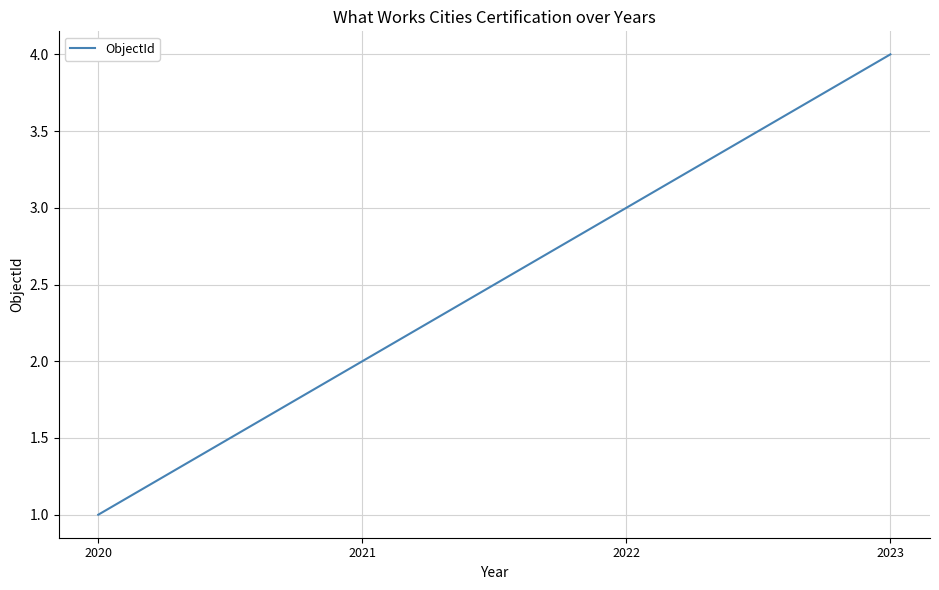

Rank the categories by value from highest to lowest.

2023, 2022, 2021, 2020